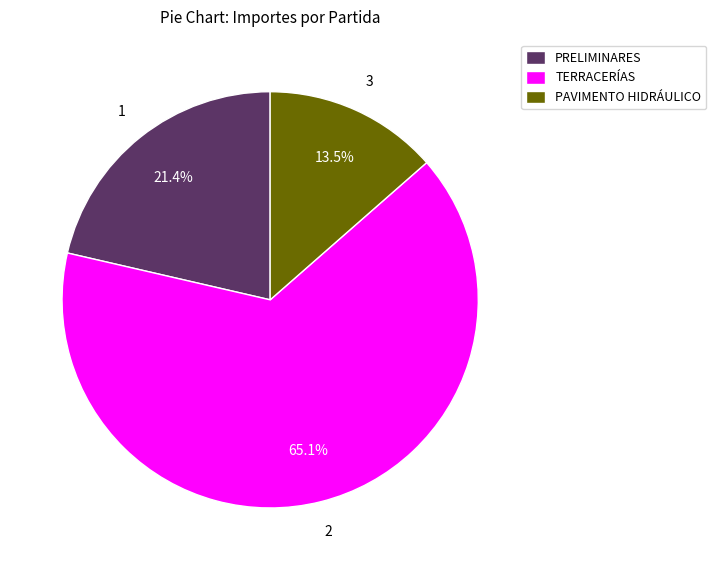

Is the sum of TERRACERÍAS and PAVIMENTO HIDRÁULICO greater than half?

Yes